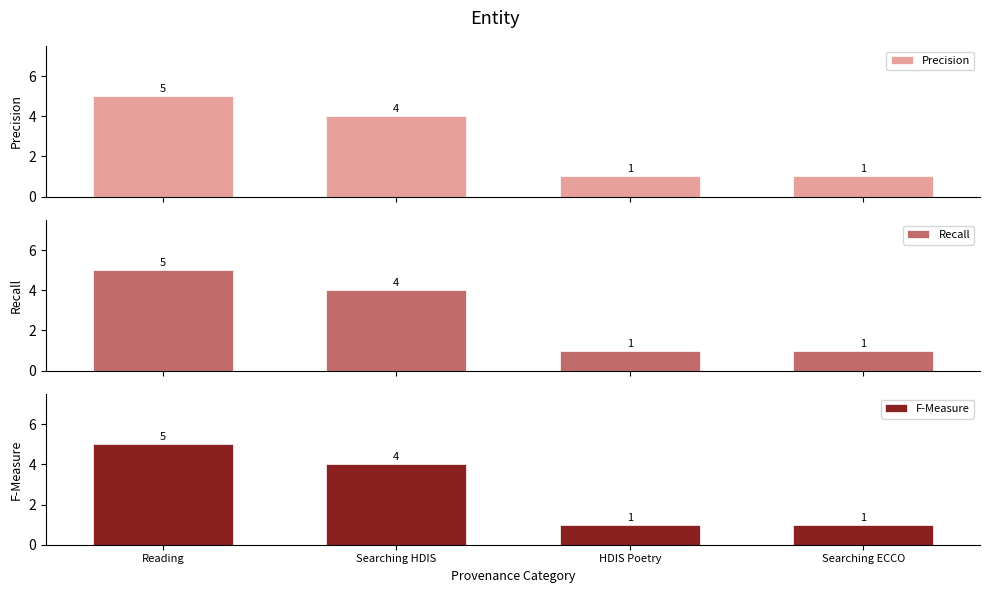

Which series has the largest total across all categories?

Precision